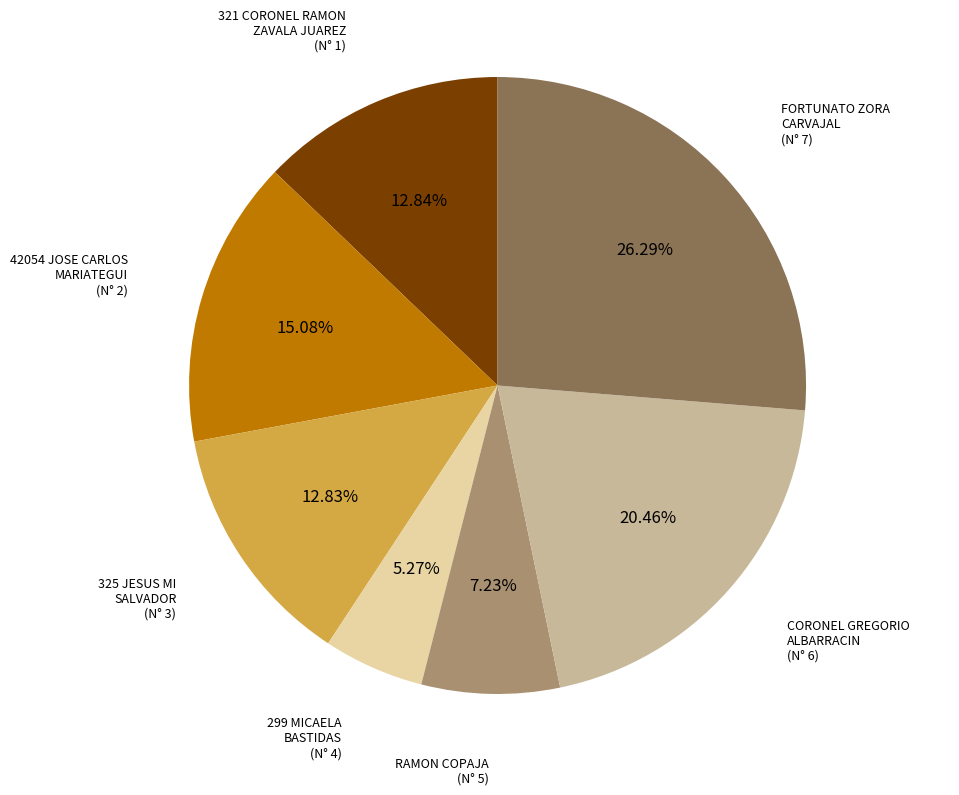

Is there any slice that represents more than half of the pie?

No